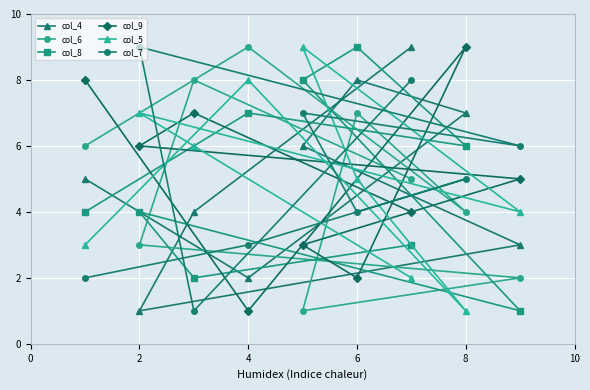

List the series in order of their peak value, highest first.

col_4, col_6, col_8, col_9, col_5, col_7